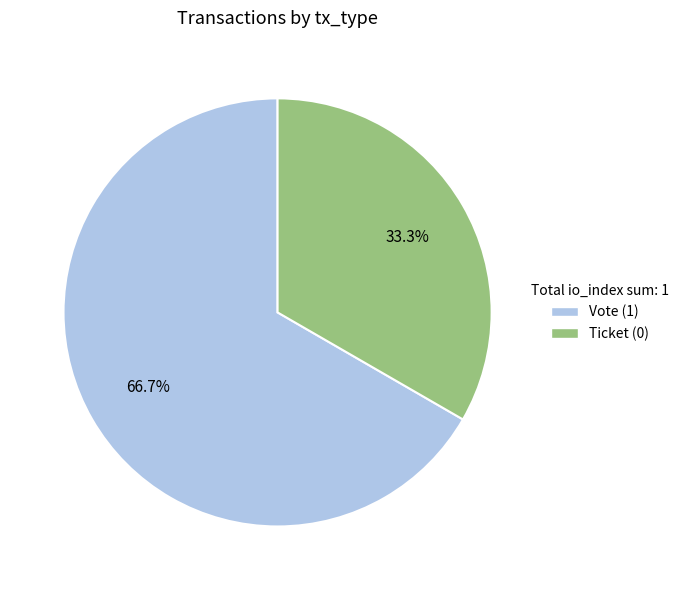

The Vote slice represents 92% of the pie. True or false?

False